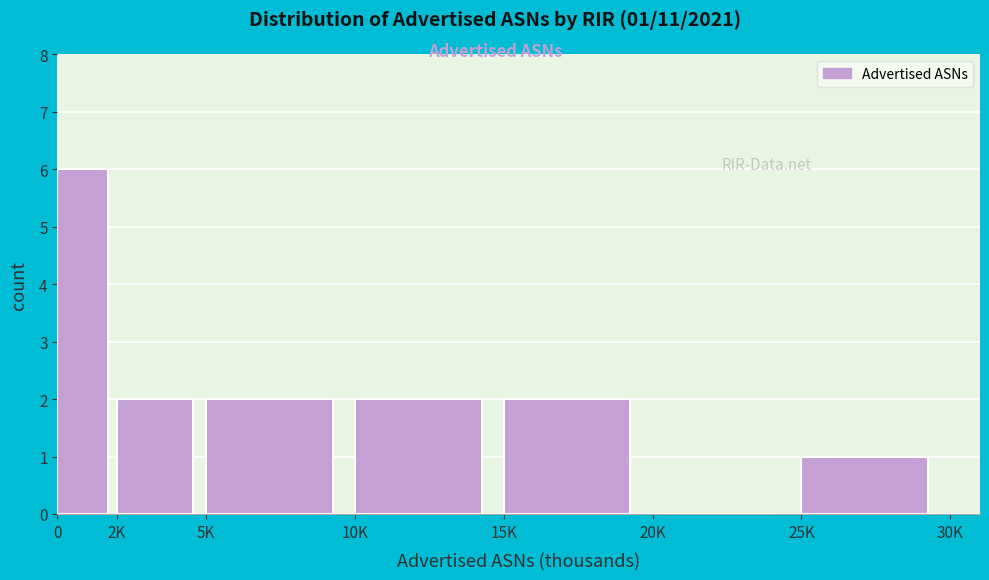

Reading left to right, extract all data points from this chart.

0=6	2K=2	5K=2	10K=2	15K=2	20K=0	25K=1